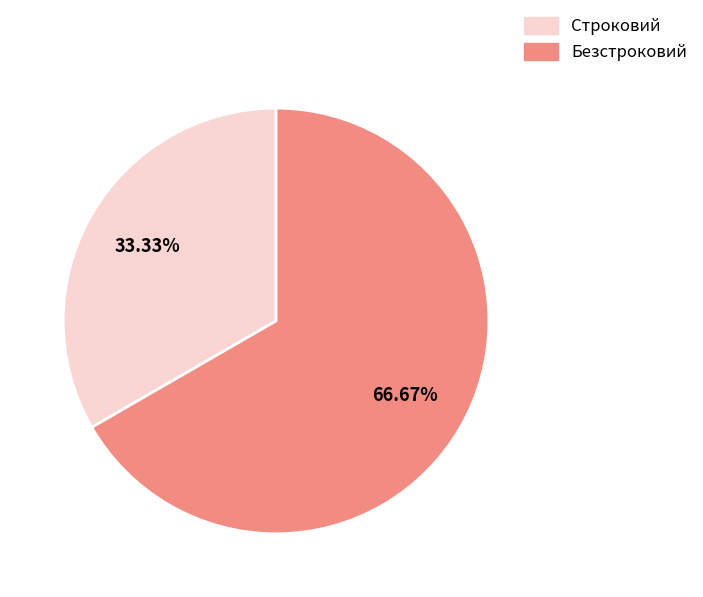

To the nearest percent, what is the difference between the largest and smallest slice percentages?

33%